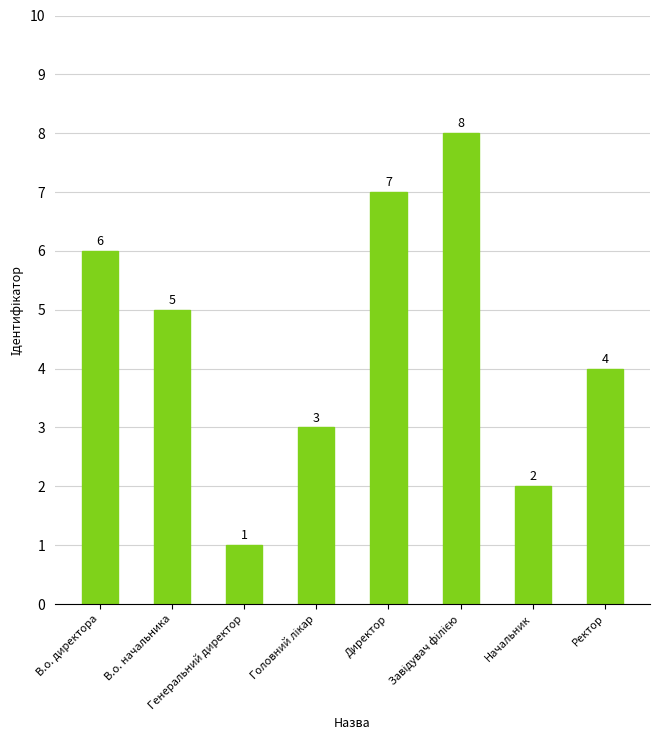

How many series are shown in this chart?

1